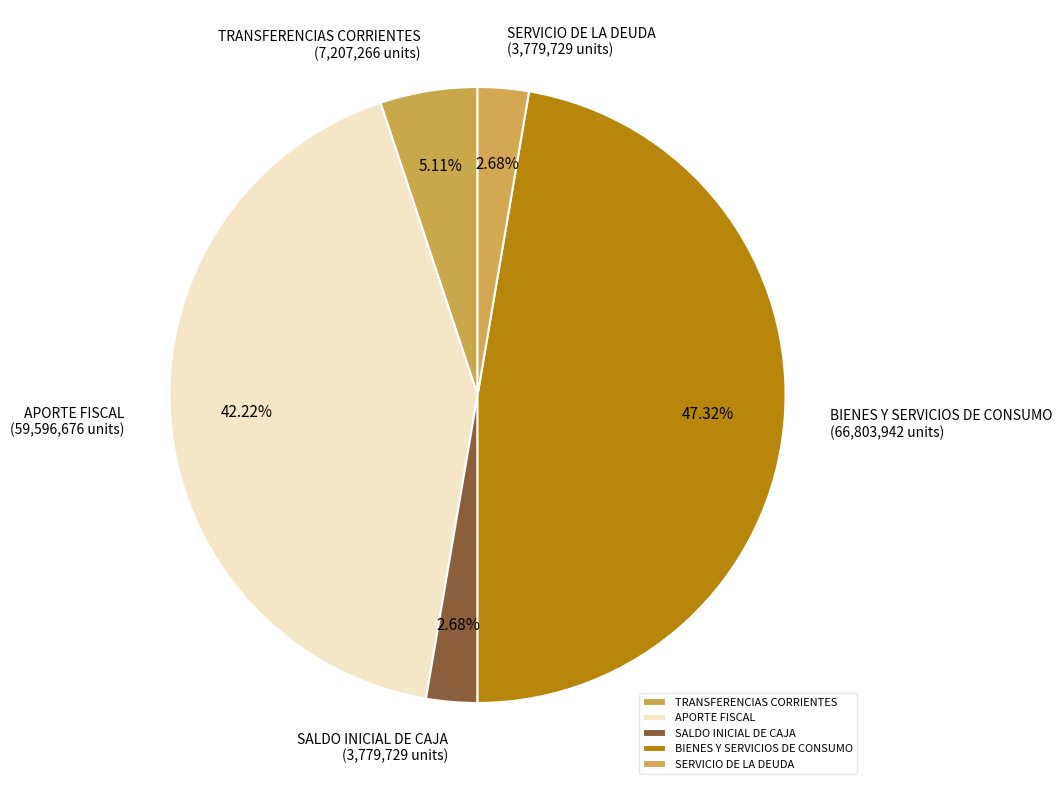

Does any single category account for the majority?

No